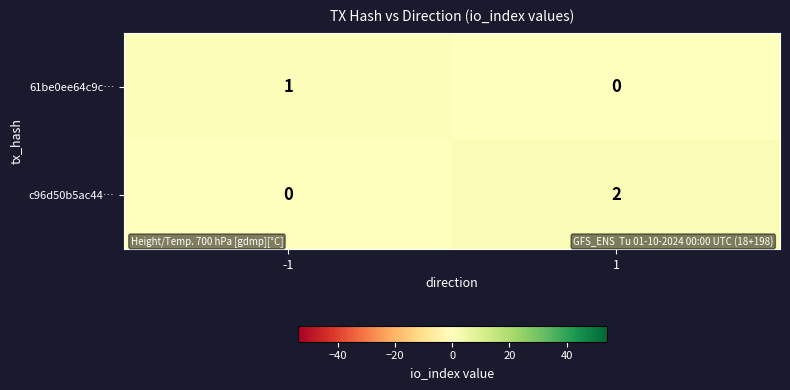

How many values in the c96d50b5ac44… series are below 2?

1